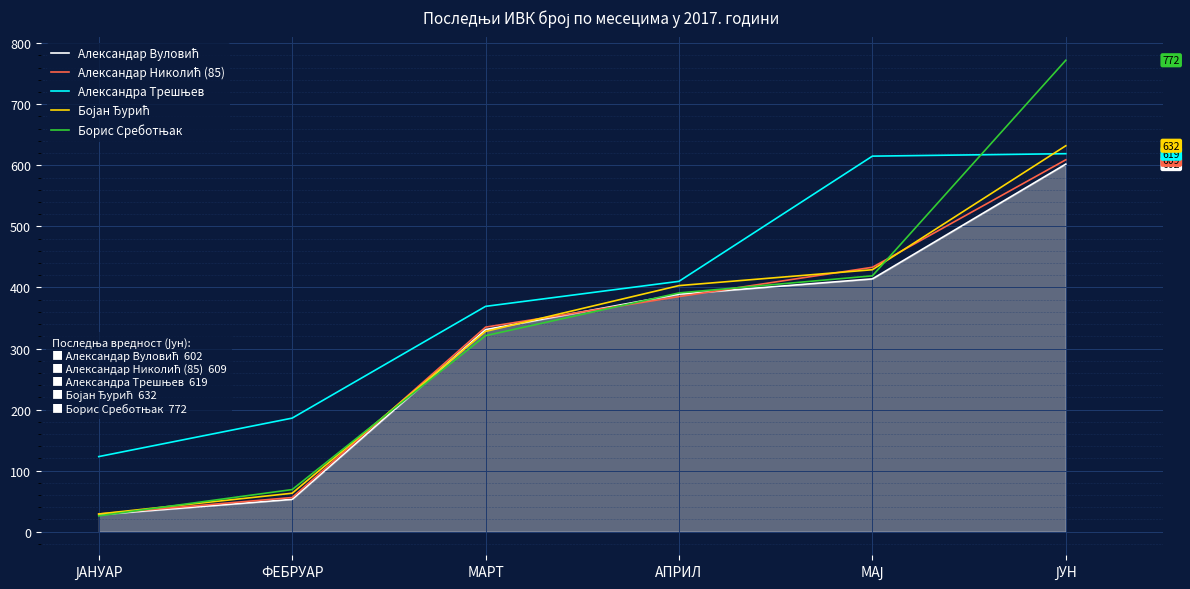

What is the smallest value displayed?

26